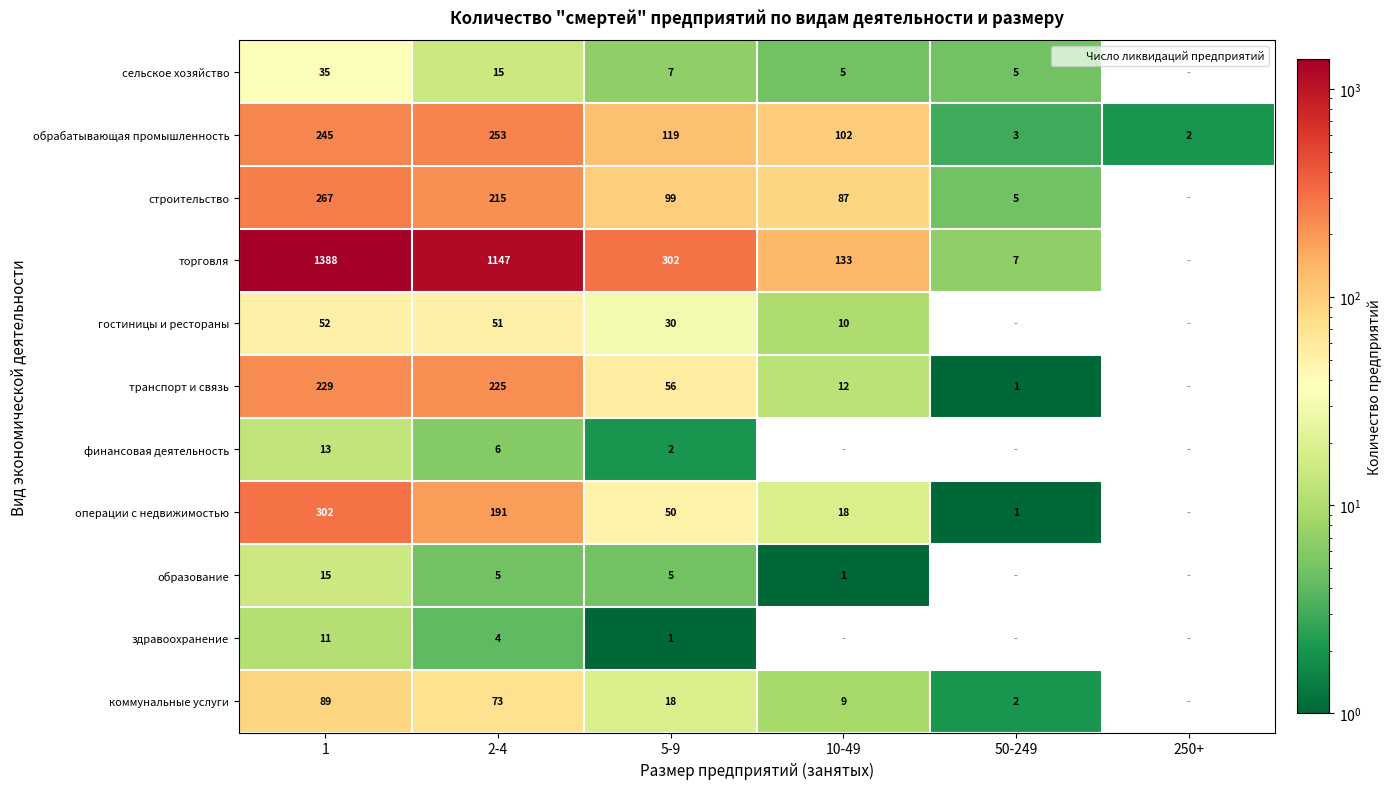

At which category does the chart reach its peak across all series?

1